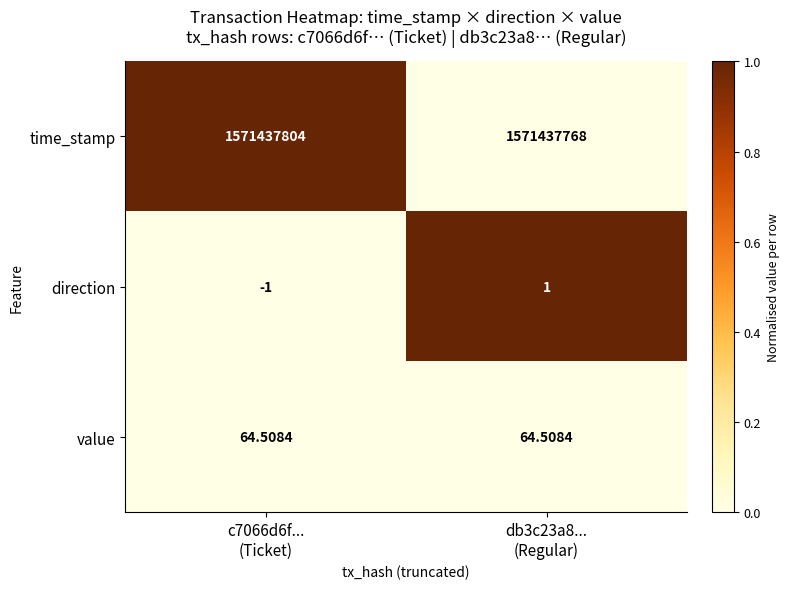

At which category is the sum across all series the highest?

c7066d6f...
(Ticket)